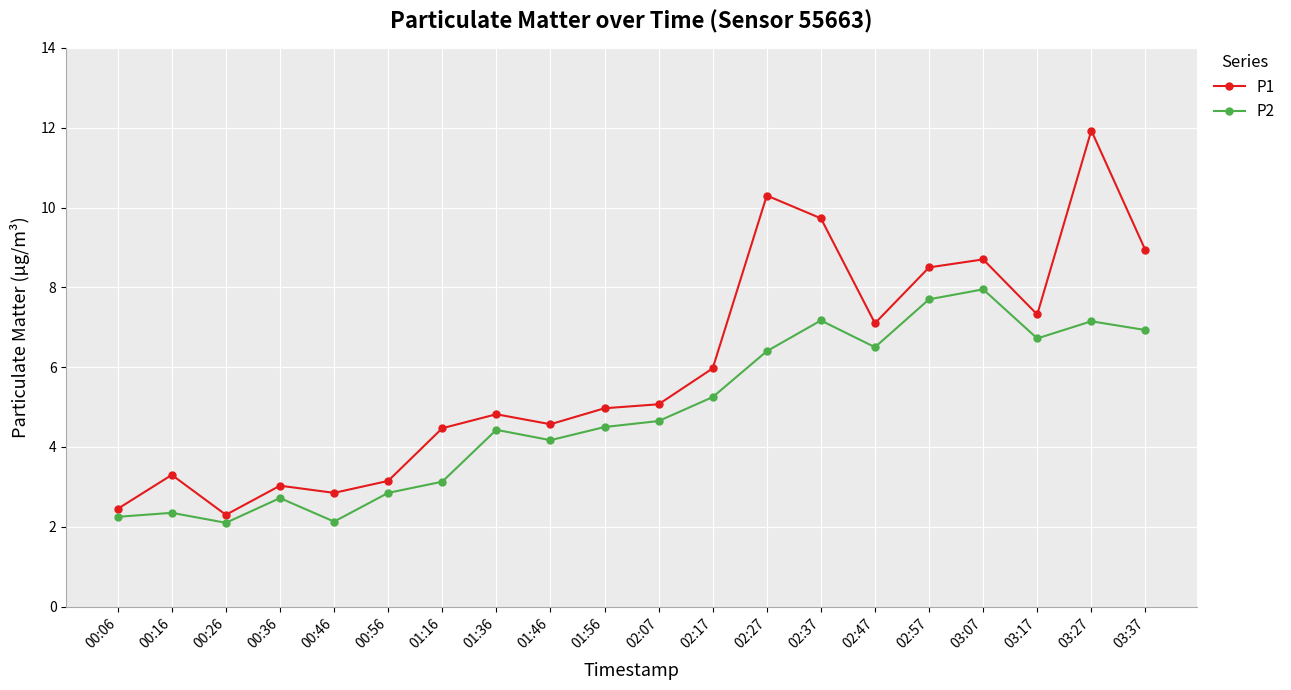

What is the greatest value displayed?

11.9